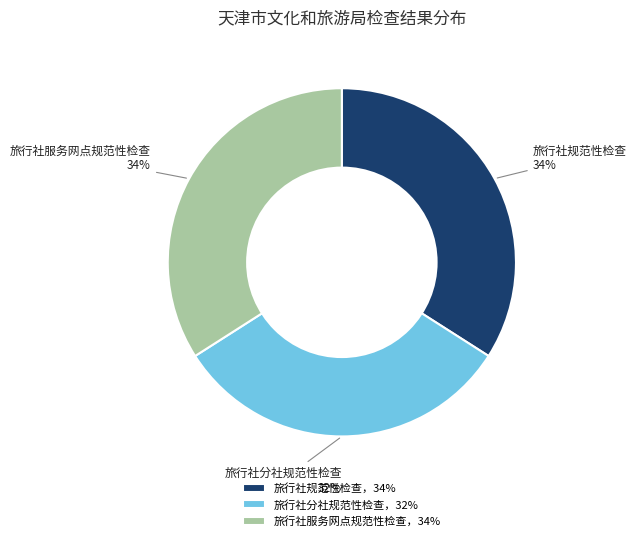

To the nearest percent, what is the average slice percentage?

33%